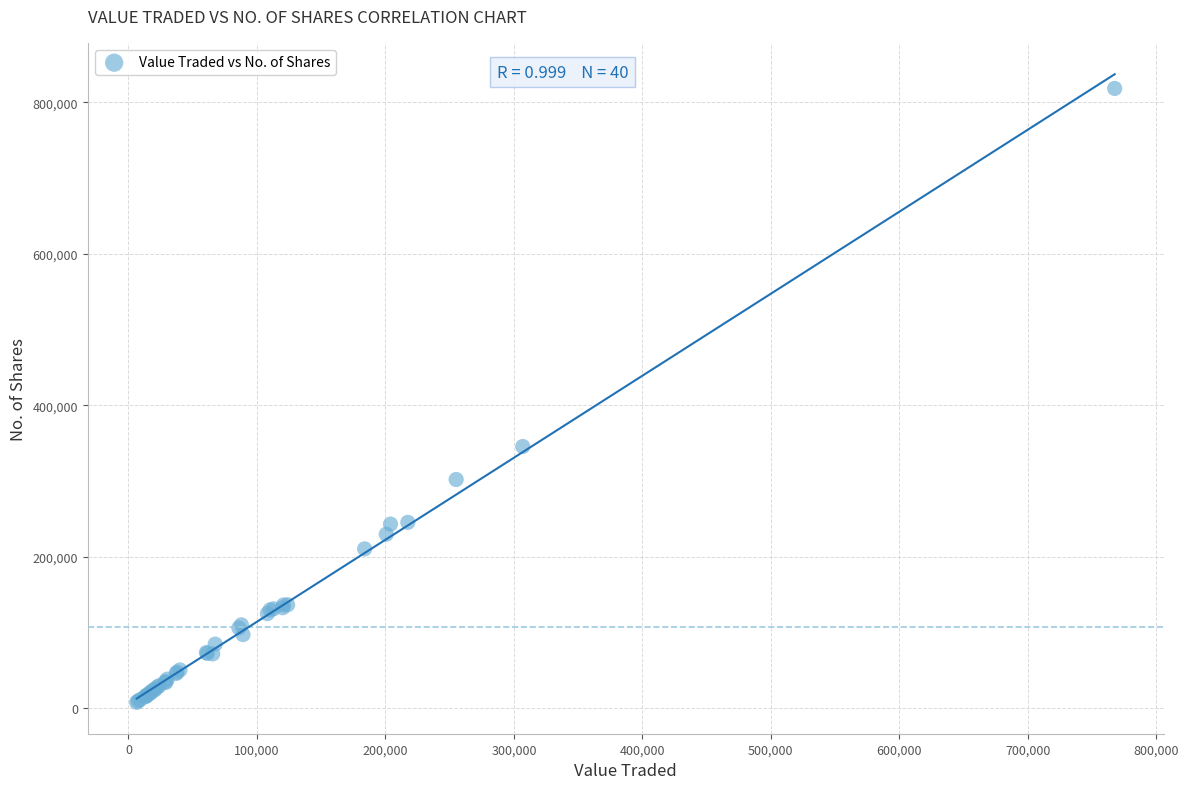

What Y value in the scatter plot is closest to 413217?

345663